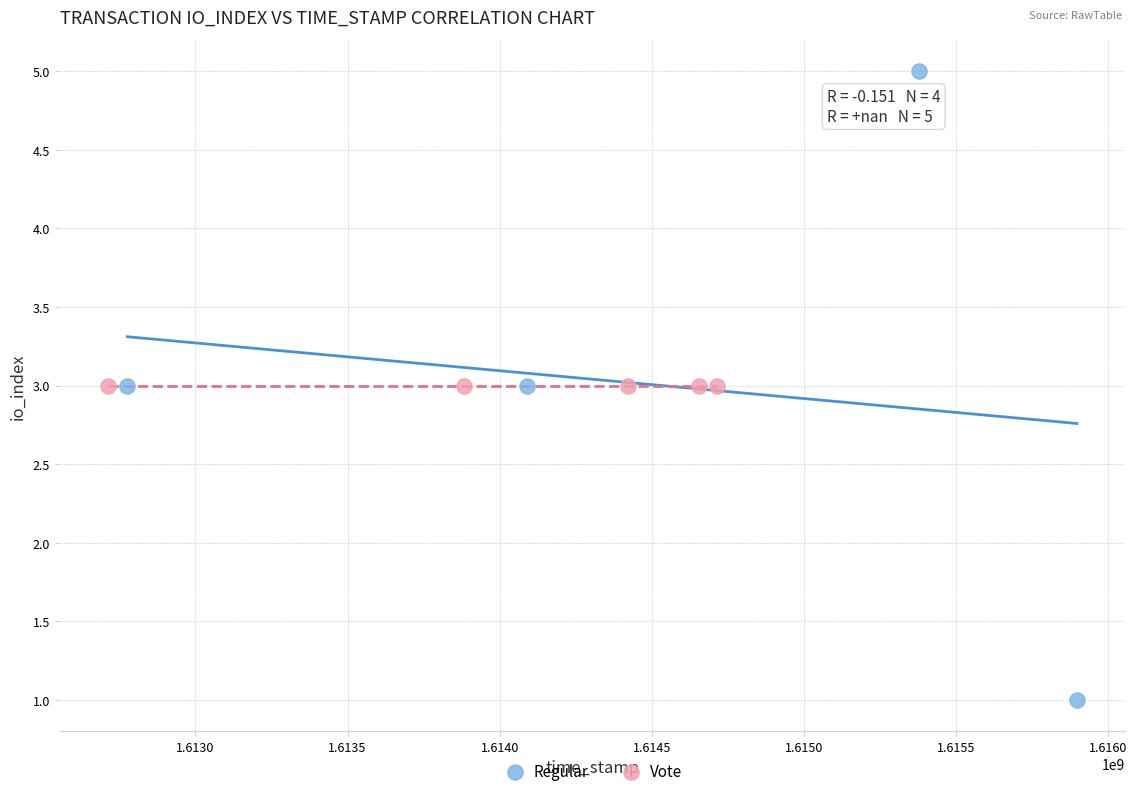

Which series contains the lowest Y value?

Regular